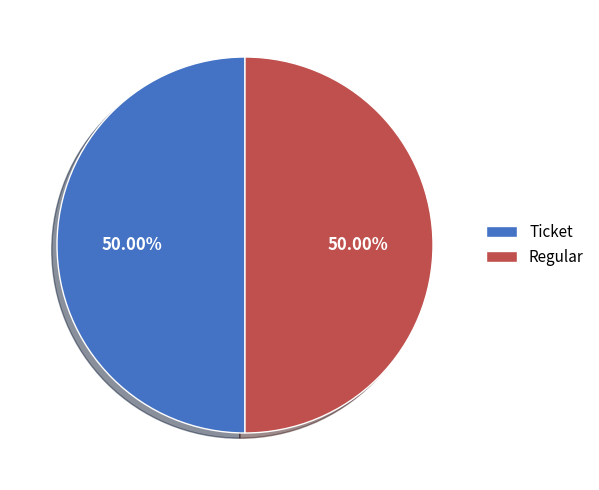

What is the ratio of the value at Regular to the value at Ticket?

1.0